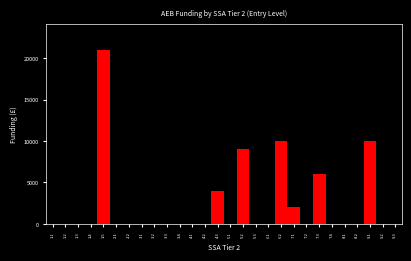

Reading left to right, transcribe all the data shown in this chart.

1.1=0	1.2=0	1.3=0	1.4=0	1.5=21000	2.1=0	2.2=0	3.1=0	3.2=0	3.3=0	3.4=0	4.1=0	4.2=0	4.3=4000	5.1=0	5.2=9000	5.3=0	6.1=0	6.2=10000	7.1=2000	7.2=0	7.3=6000	7.4=0	8.1=0	8.2=0	9.1=10000	9.2=0	9.3=0